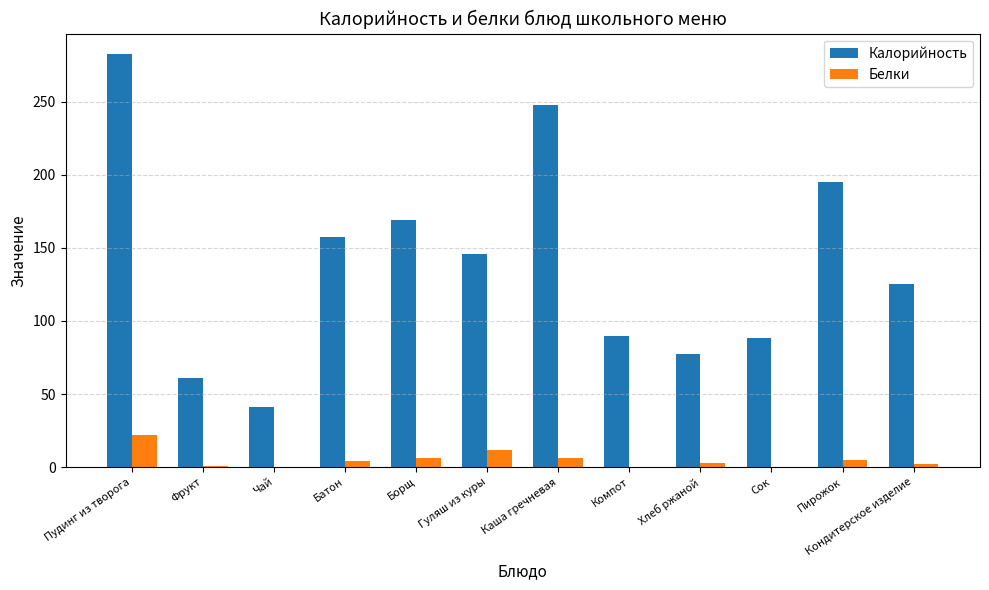

Count the number of data series in this chart.

2